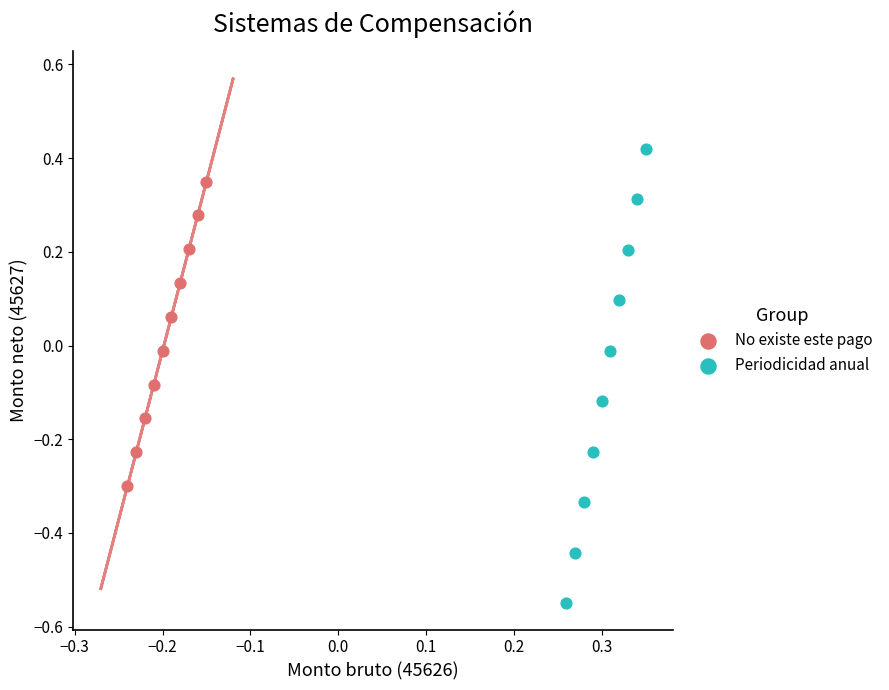

What are all the series names shown in the legend?

No existe este pago, Periodicidad anual